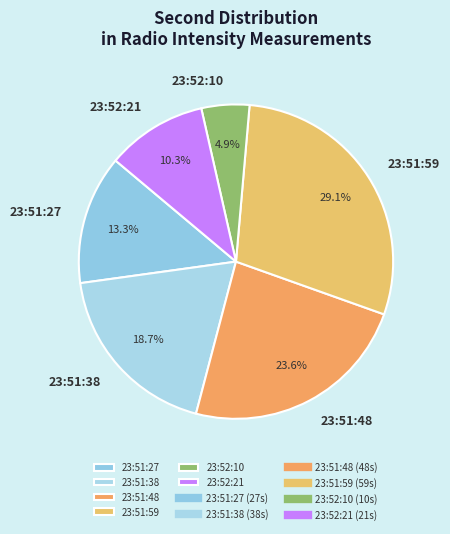

To the nearest percent, what is the difference between the 23:52:10 and 23:51:38 slice percentages?

14%